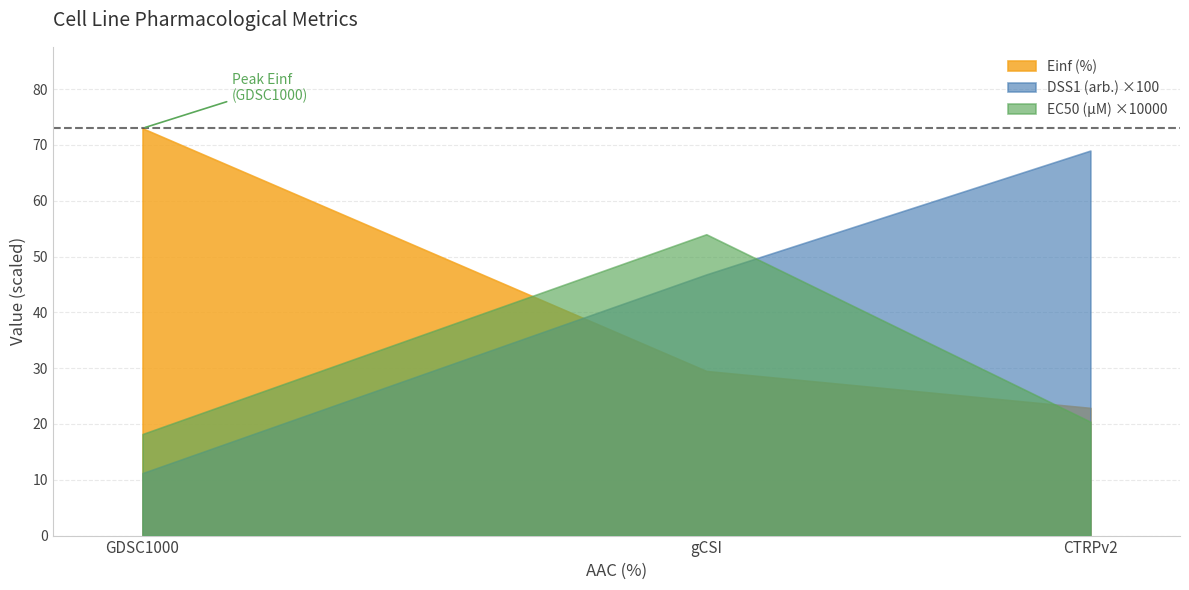

Which label corresponds to the largest value in the chart?

GDSC1000